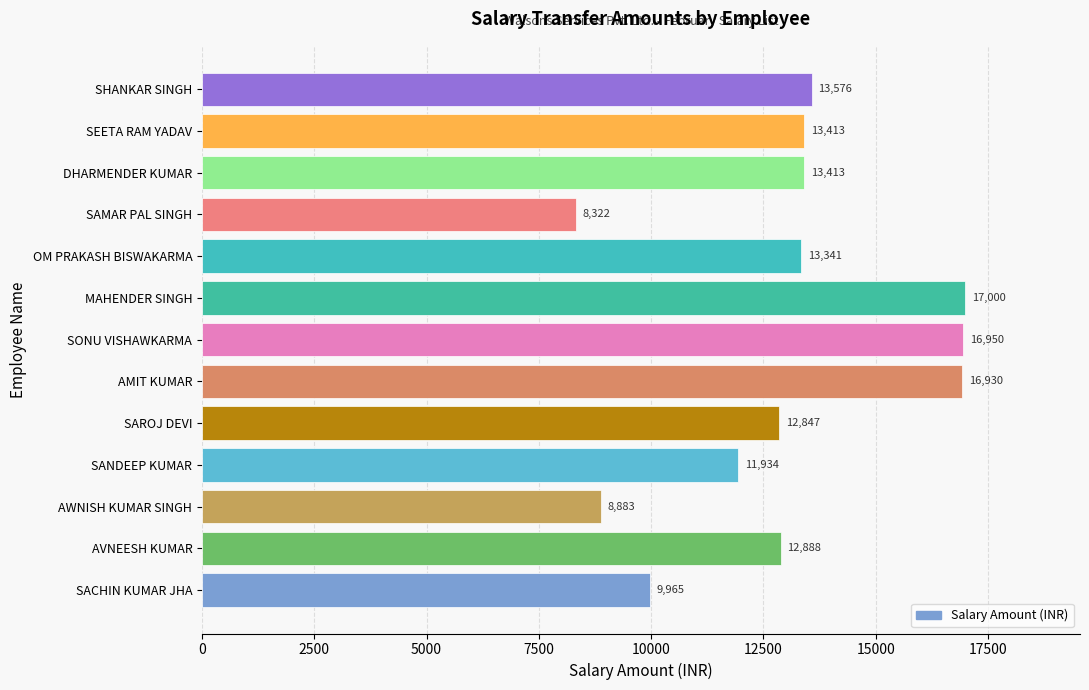

Are the bars grouped side by side (vs. stacked)?

No